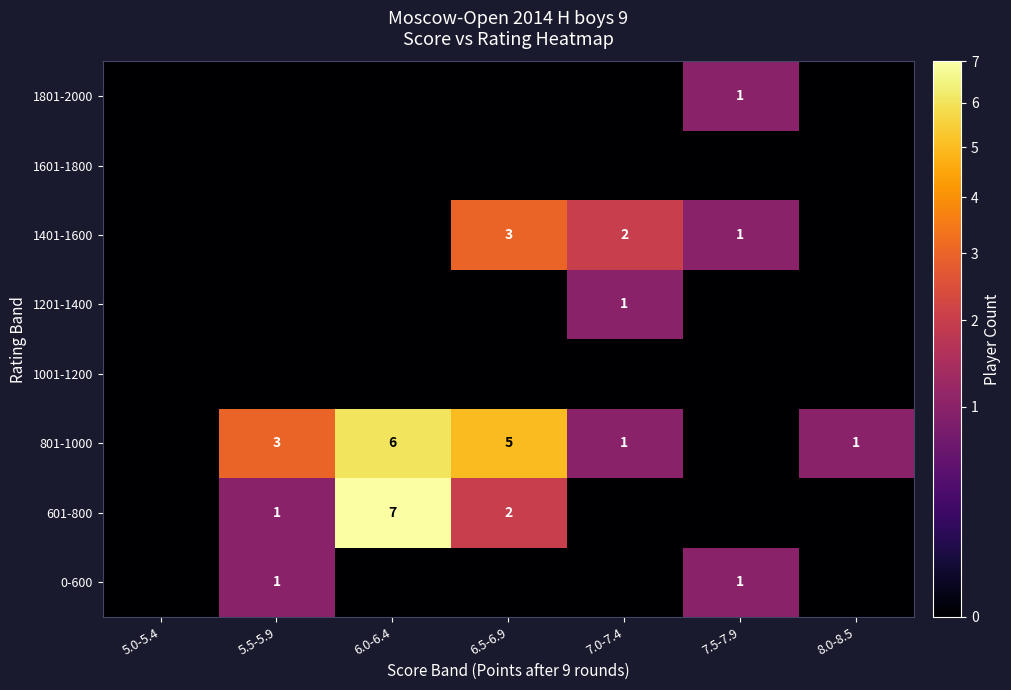

The 0-600 series shows 2 at 7.5-7.9. True or false?

False